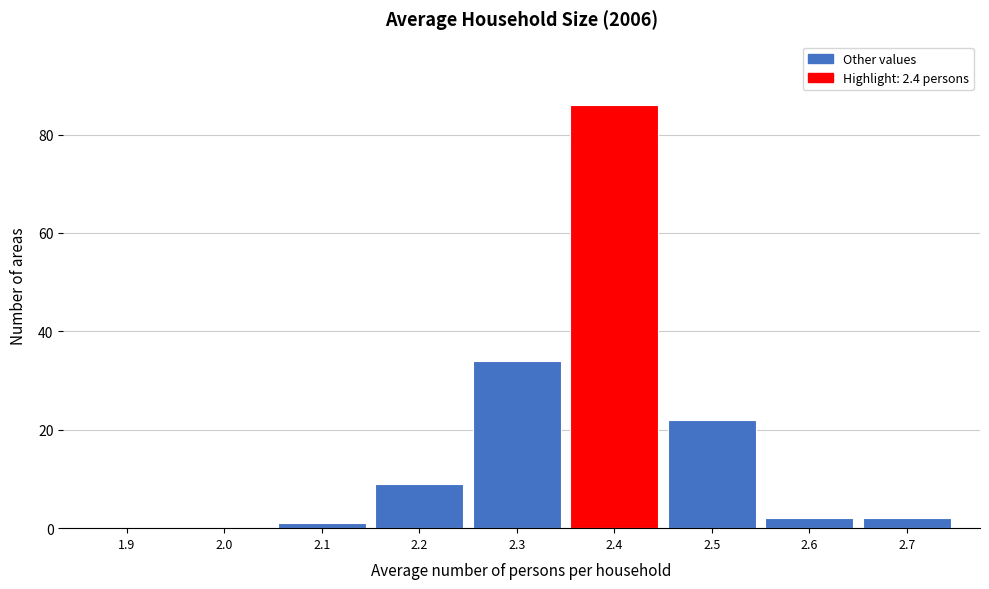

Reading left to right, list all the values displayed in this chart.

1.9=0	2.0=0	2.1=1	2.2=9	2.3=34	2.4=86	2.5=22	2.6=2	2.7=2